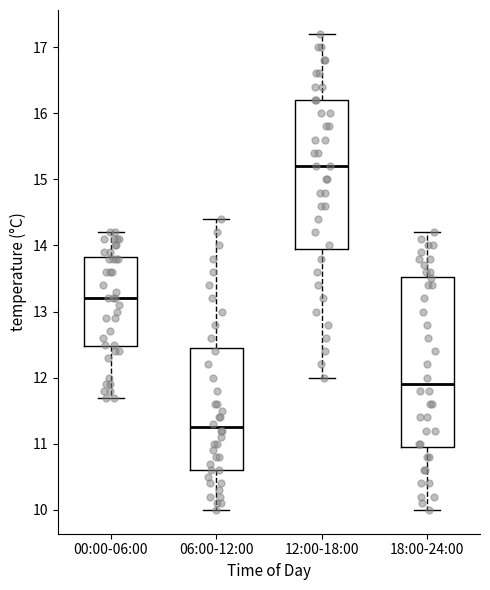

Comparing the boxes themselves (not the whiskers), which one is the tallest?

18:00-24:00